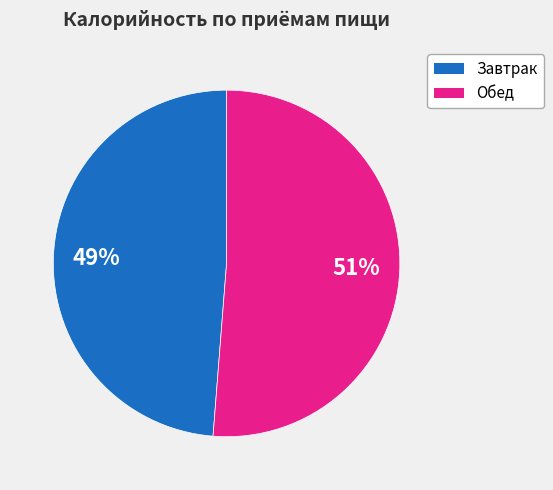

How many segments does this pie chart have?

2